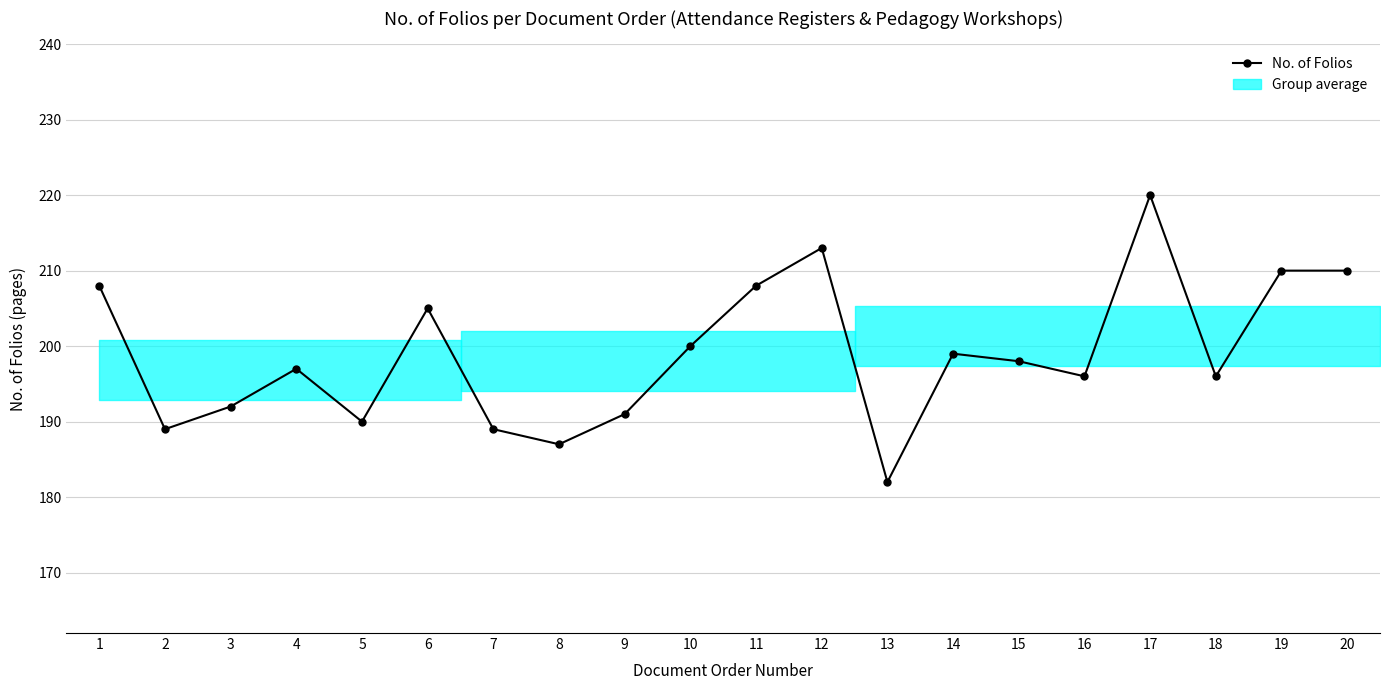

Which has a higher value, 17 or 2?

17